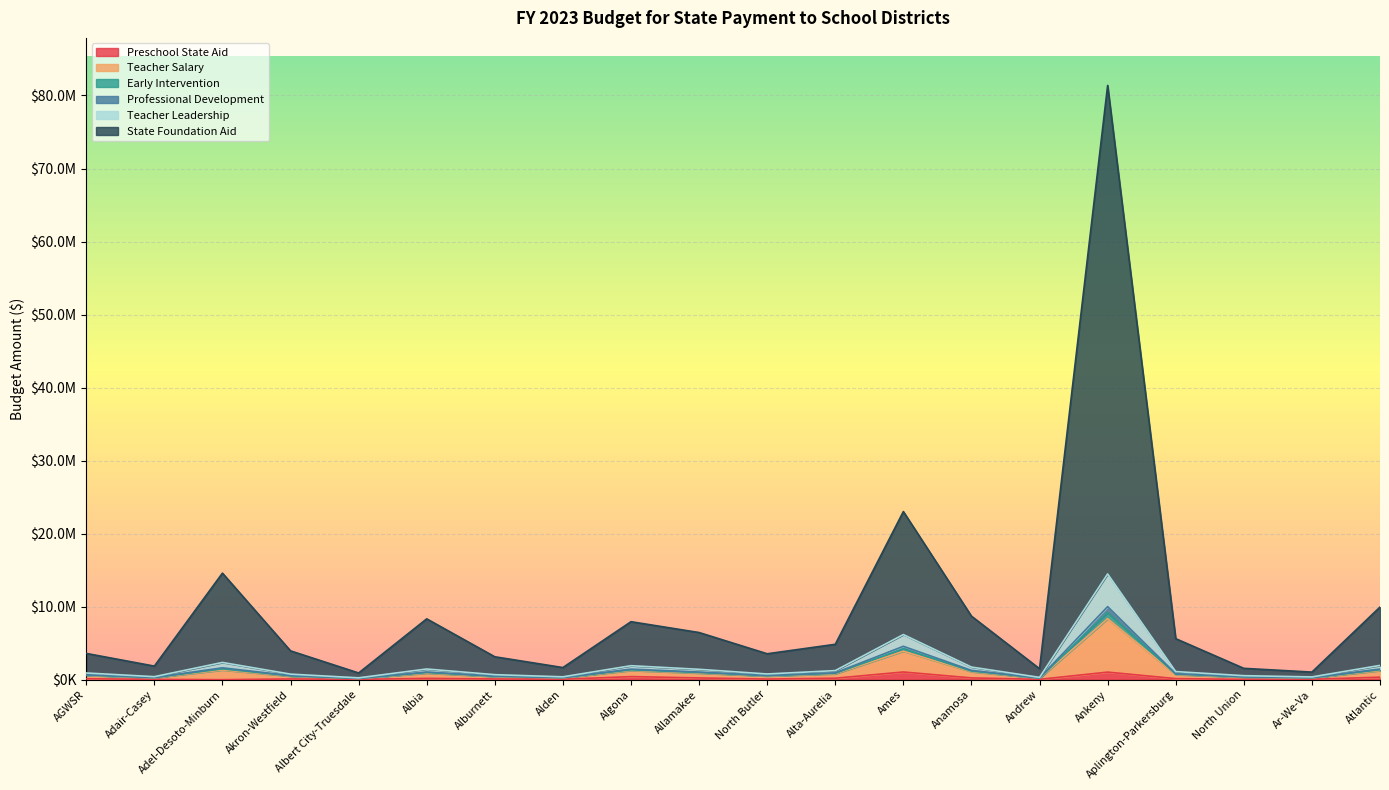

Does the chart display data point markers on the line(s)?

No